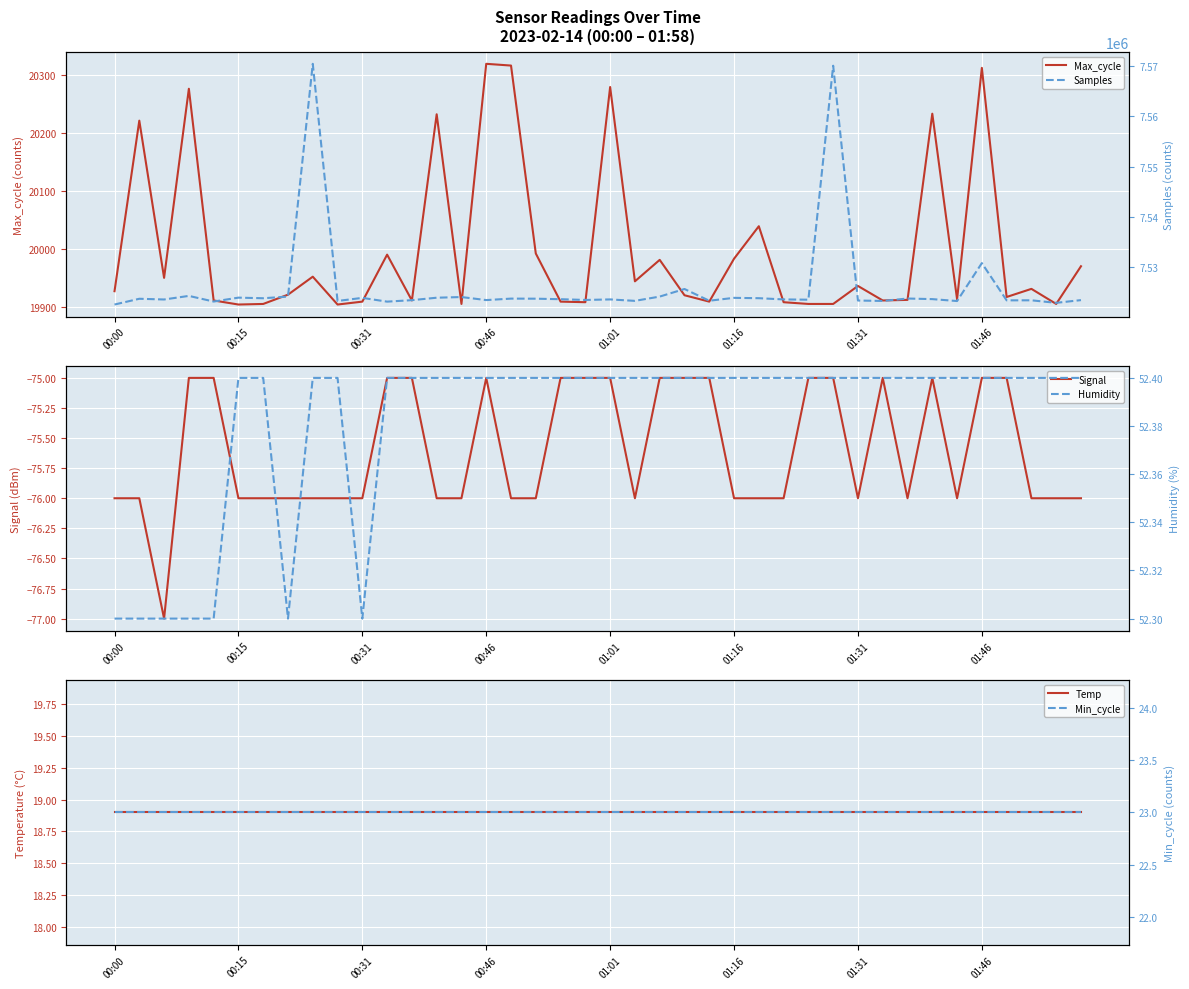

What are all the series names shown in the legend?

Max_cycle, Signal, Temp, Samples, Humidity, Min_cycle